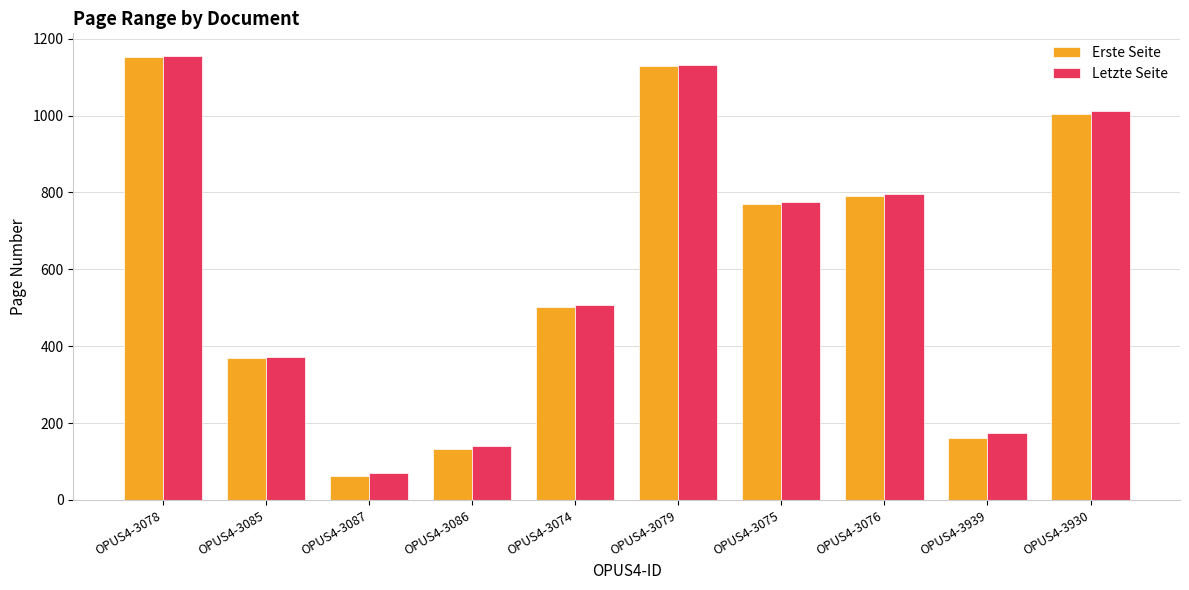

What is the value of the Erste Seite bar at the 3rd from the left?

63